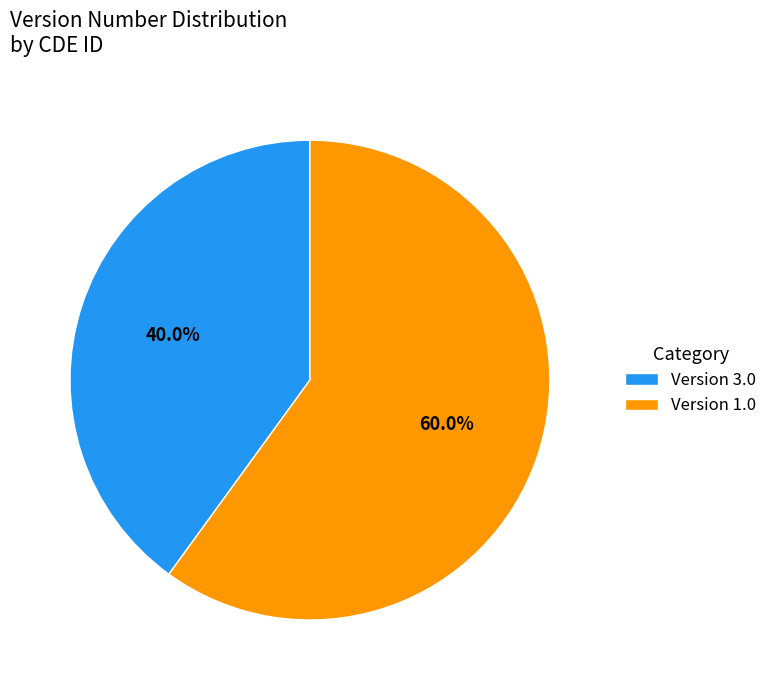

What is the ratio of the value at Version 3.0 to the value at Version 1.0?

0.7